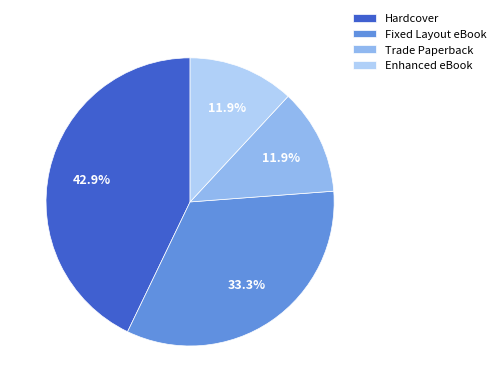

Approximately how many times larger is the value at Fixed Layout eBook compared to Enhanced eBook?

2.8